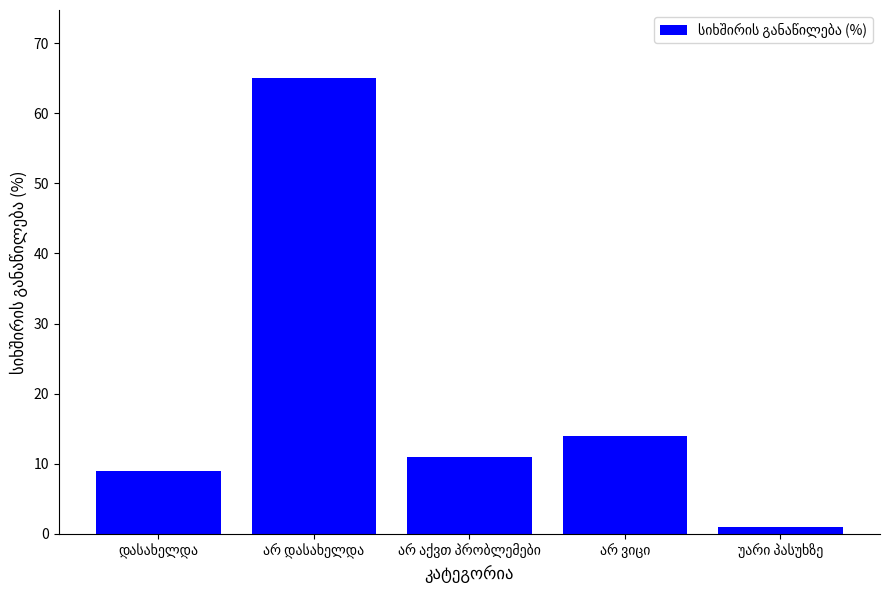

What is the greatest value displayed?

65